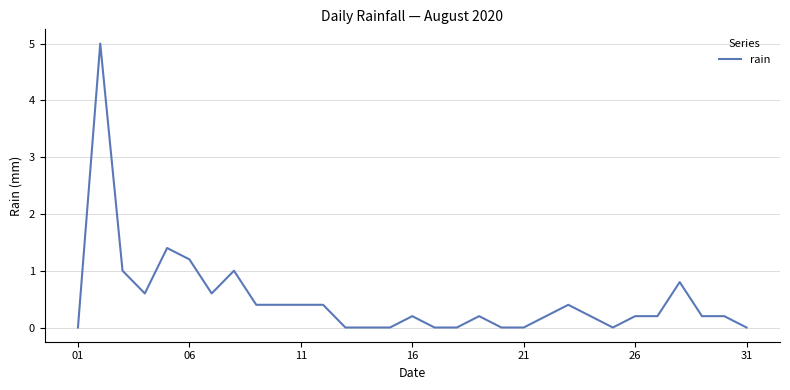

Reading left to right, extract all data points from this chart.

0.0	5.0	1.0	0.6	1.4	1.2	0.6	1.0	0.4	0.4	0.4	0.4	0.0	0.0	0.0	0.2	0.0	0.0	0.2	0.0	0.0	0.2	0.4	0.2	0.0	0.2	0.2	0.8	0.2	0.2	0.0